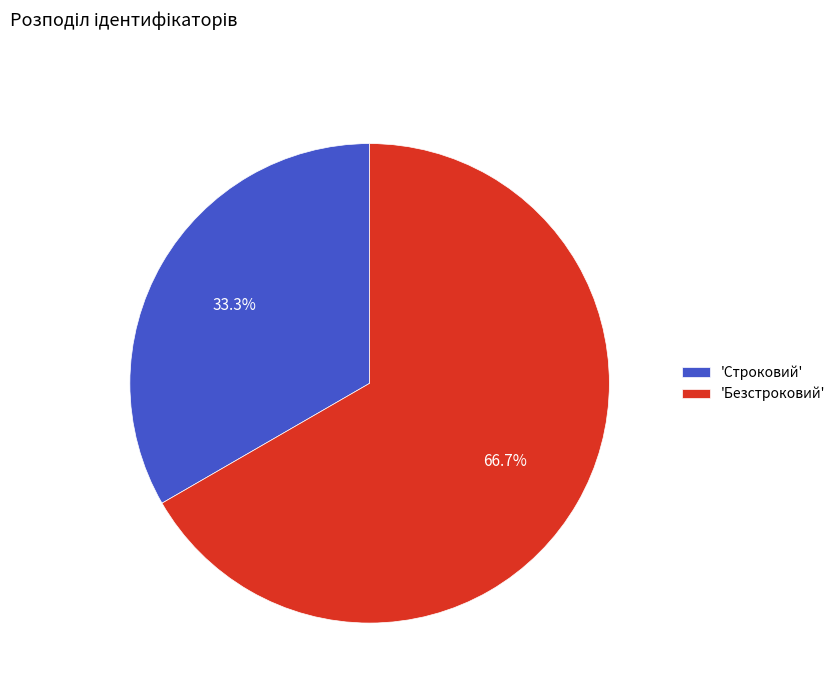

Rank the categories by value from lowest to highest.

'Строковий', 'Безстроковий'